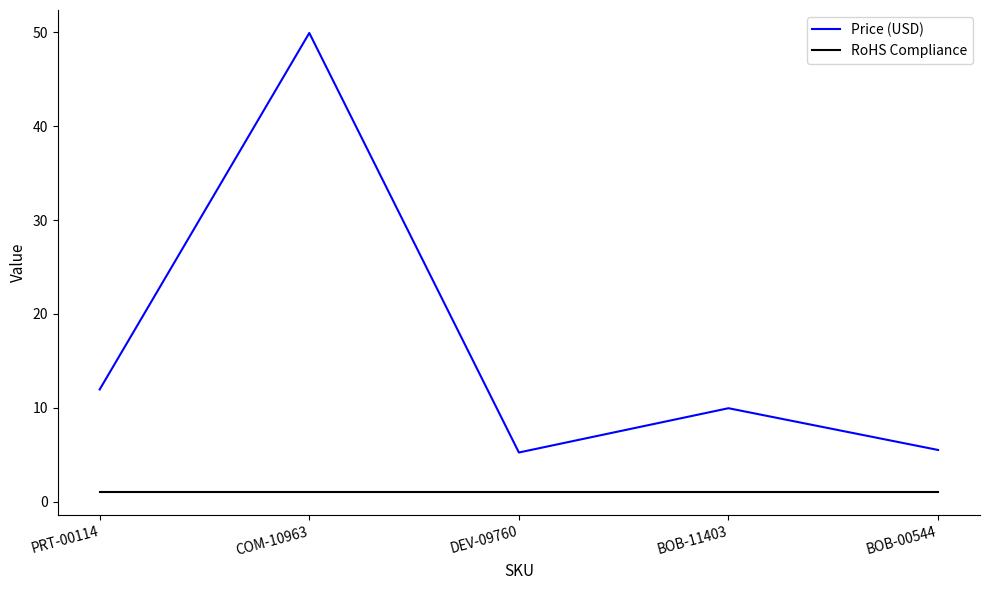

List the series in order of their overall mean, lowest first.

RoHS Compliance, Price (USD)